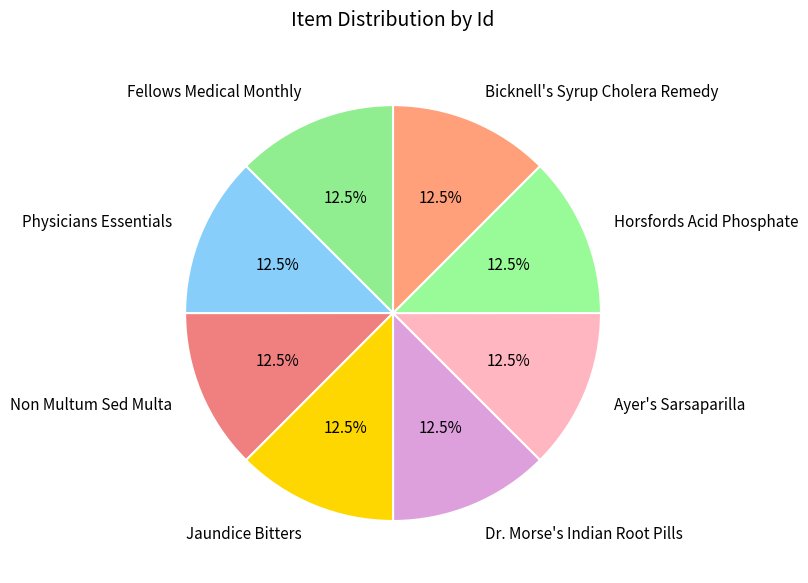

What percentage is NOT represented by Non Multum Sed Multa?

87.5%